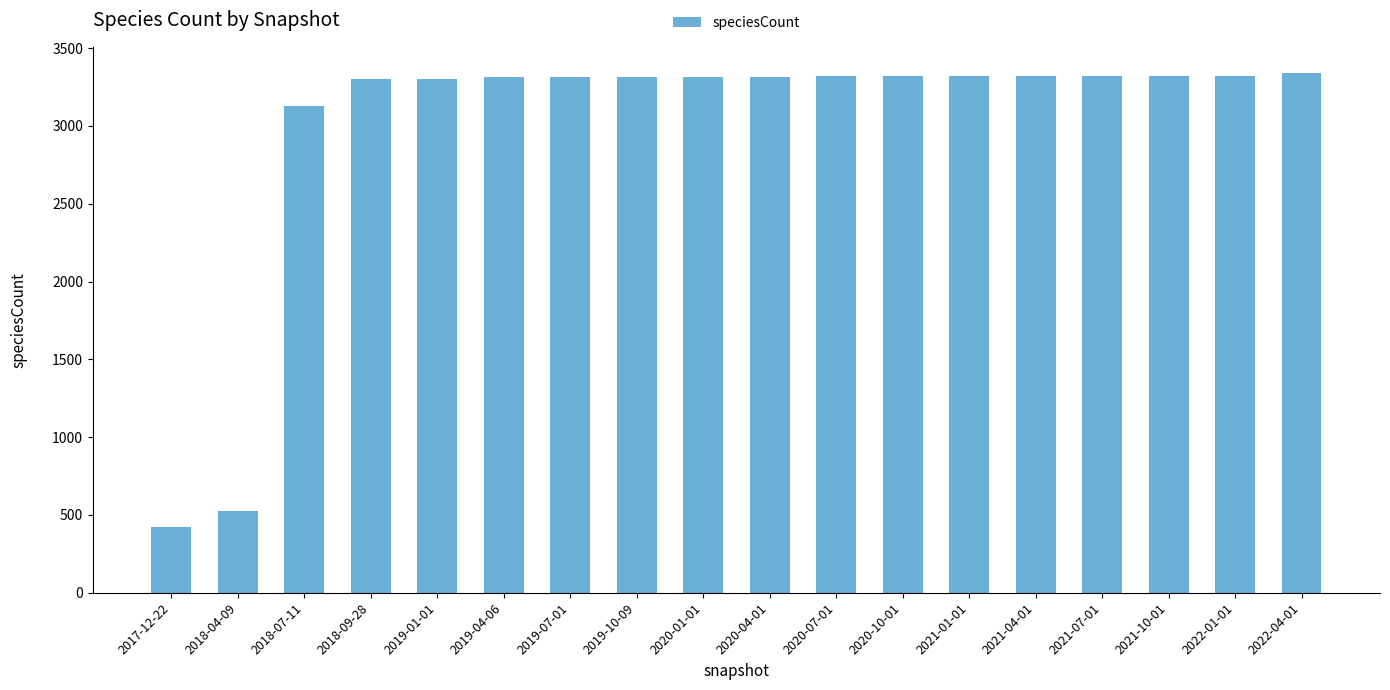

Which category has the lowest value across all series?

2017-12-22